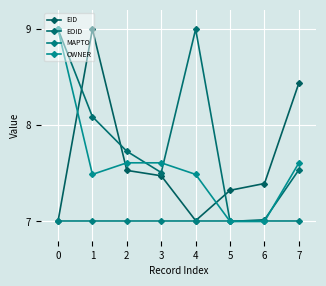

What is the value of the EOID point at the 6th from the left?

7.0